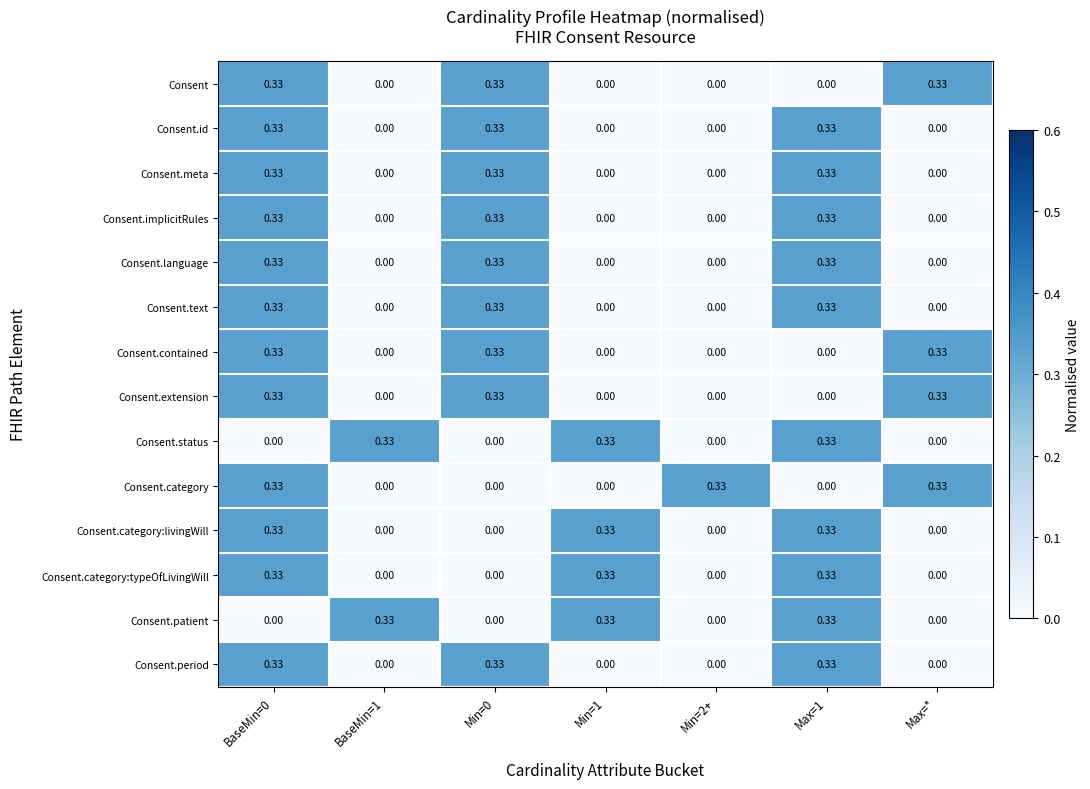

Which series has the largest total across all categories?

Consent